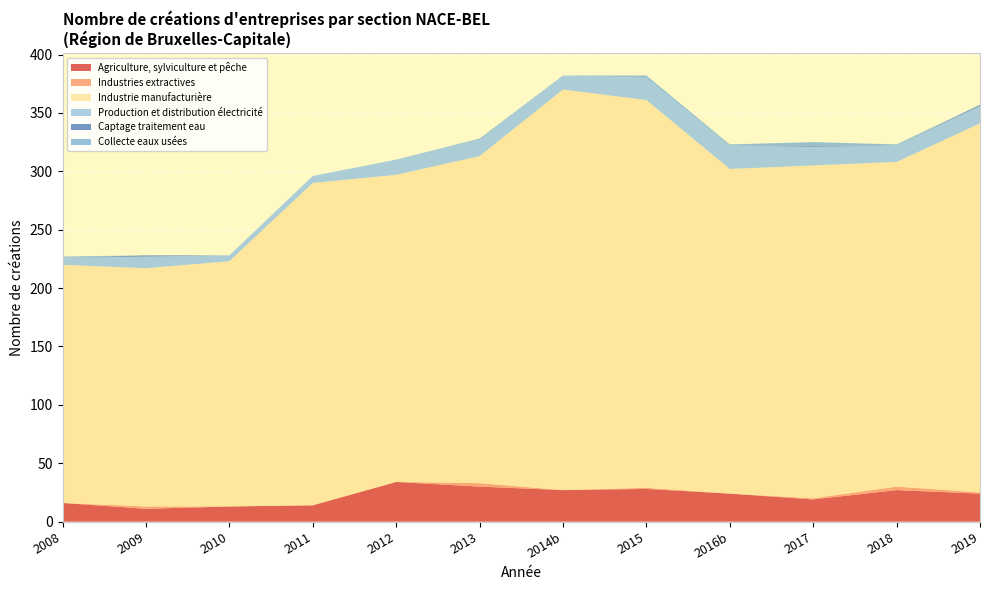

Reading left to right, transcribe all the data shown in this chart.

Agriculture, sylviculture et pêche: 16	11	13	14	34	30	27	28	24	19	27	24
Industries extractives: 0	2	0	0	0	3	0	1	0	1	3	1
Industrie manufacturière: 204	204	210	276	263	280	343	332	278	285	278	316
Production et distribution électricité: 6	10	5	6	13	14	12	19	20	16	14	15
Captage traitement eau: 0	1	0	0	0	0	0	0	0	1	0	1
Collecte eaux usées: 1	0	0	0	0	1	0	2	1	3	1	0